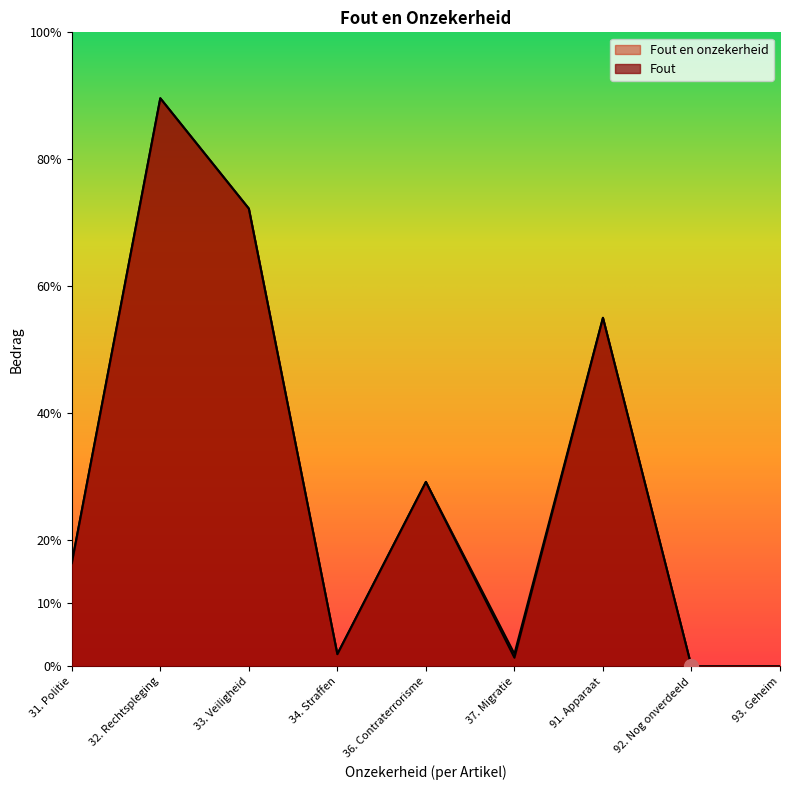

What position from the right is 36. Contraterrorisme?

5